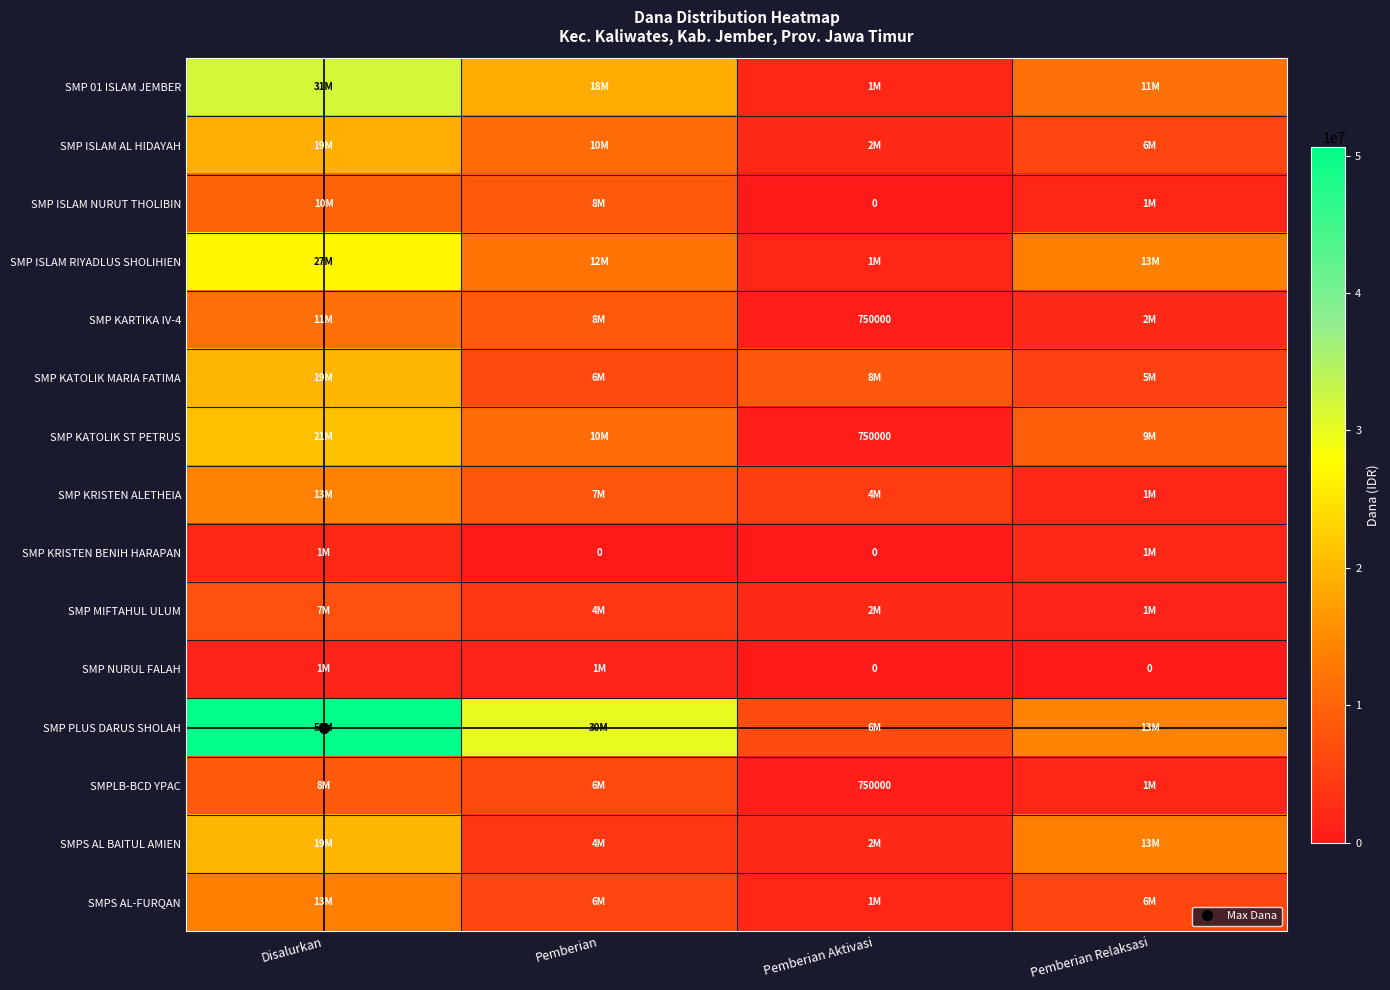

What is the total value across all series at Pemberian Relaksasi?

88875000